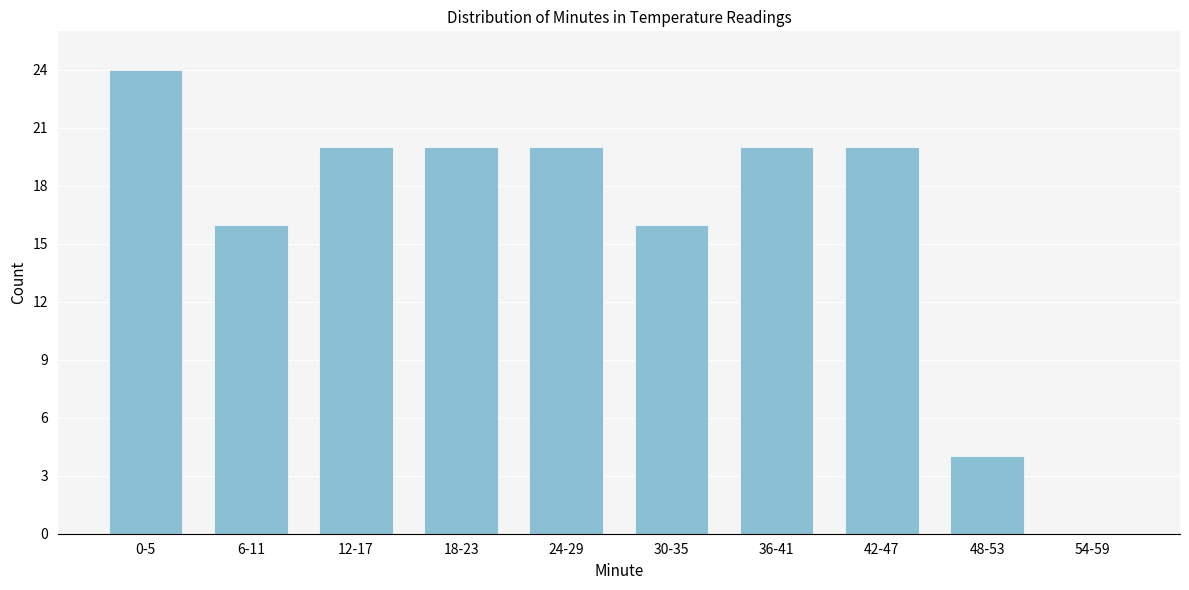

Reading left to right, transcribe all the data shown in this chart.

0-5=24	6-11=16	12-17=20	18-23=20	24-29=20	30-35=16	36-41=20	42-47=20	48-53=4	54-59=0